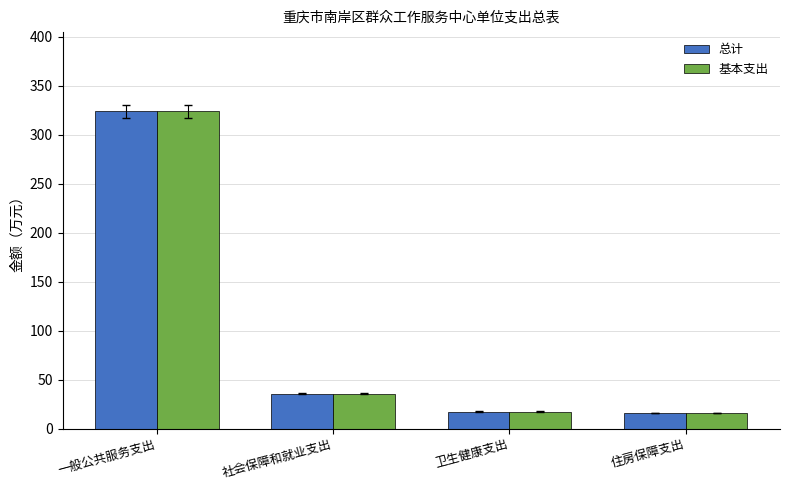

Is it true that 基本支出 equals 35.5 at 社会保障和就业支出?

True